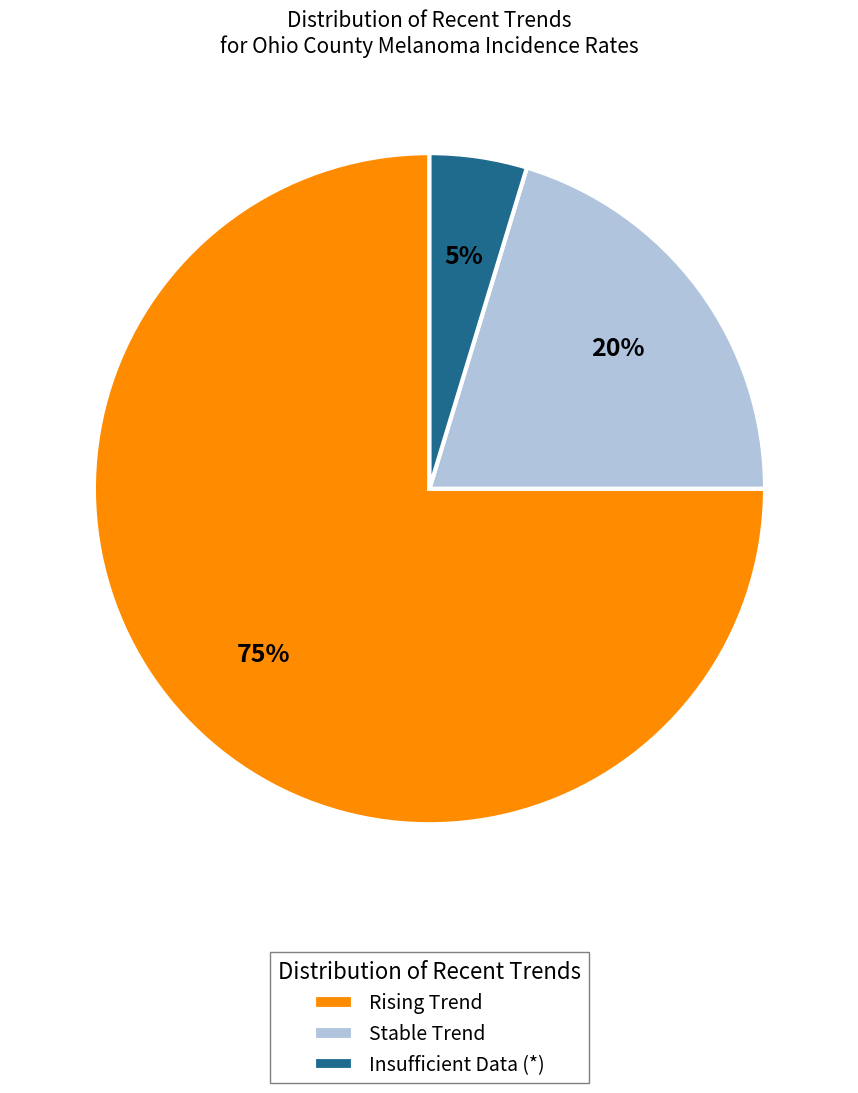

Which slice is the smallest?

Insufficient Data (*)